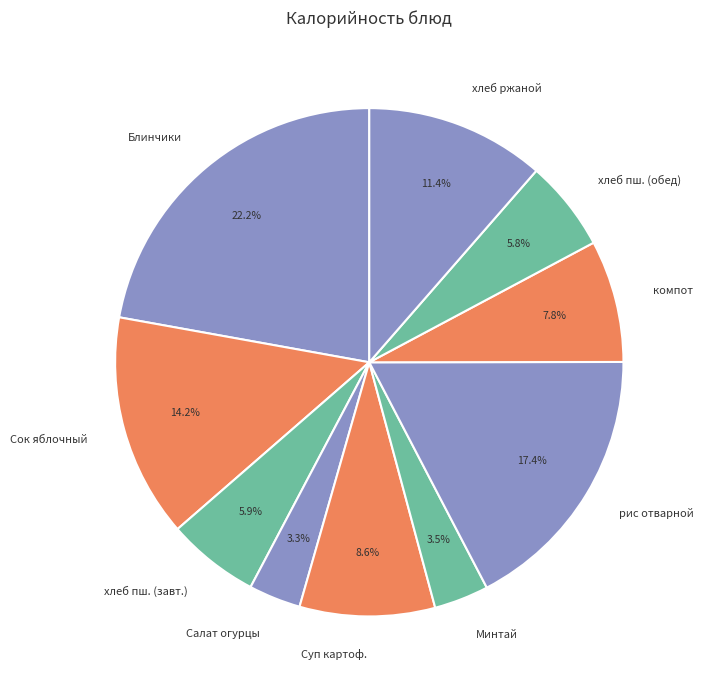

To the nearest percent, what is the difference between the largest and smallest slice percentages?

19%